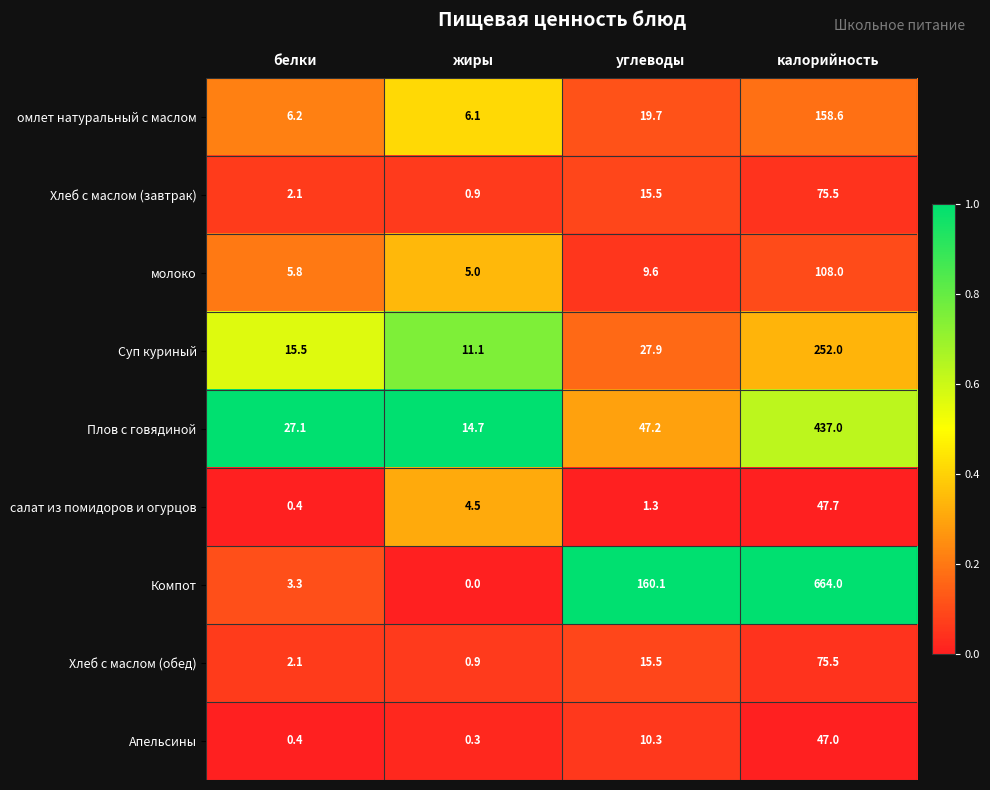

List the labels in order of Апельсины value, smallest first.

жиры, белки, углеводы, калорийность